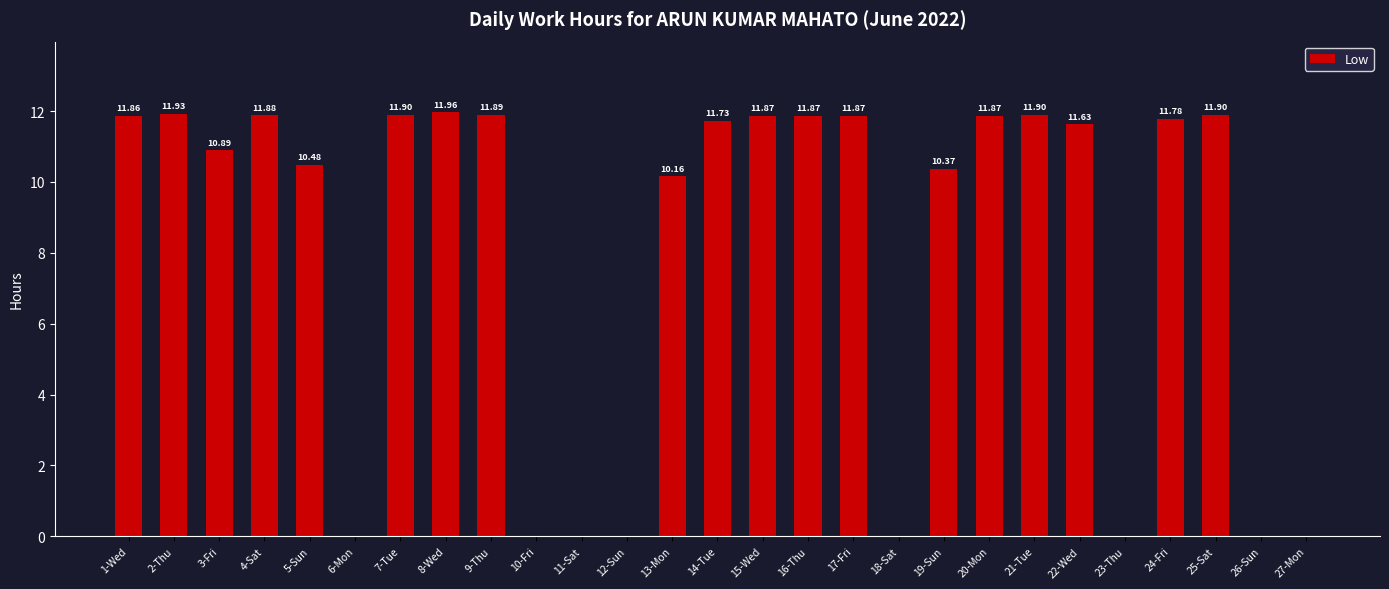

What is the change in value from 6-Mon to 16-Thu?

+11.9